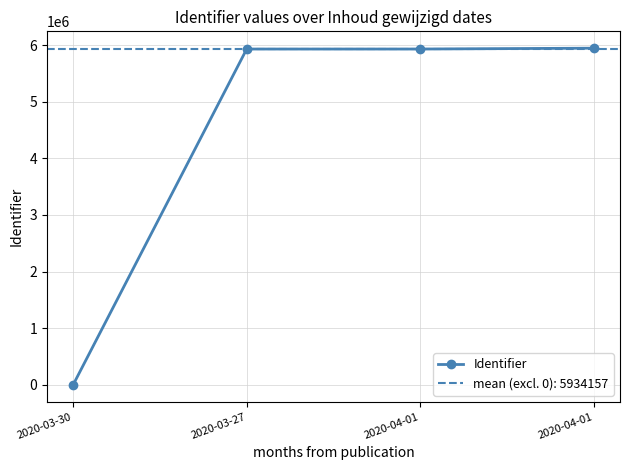

List the labels in order of value, smallest first.

2020-03-30, 2020-03-27, 2020-04-01, 2020-04-01